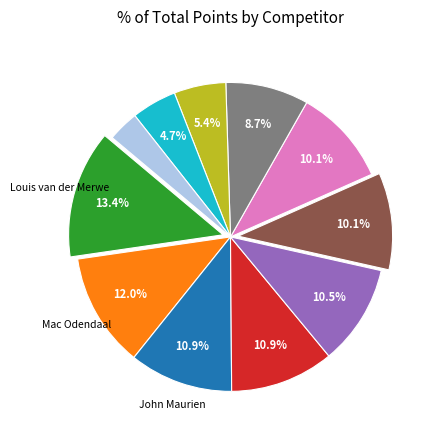

Is there a majority slice in this chart?

No